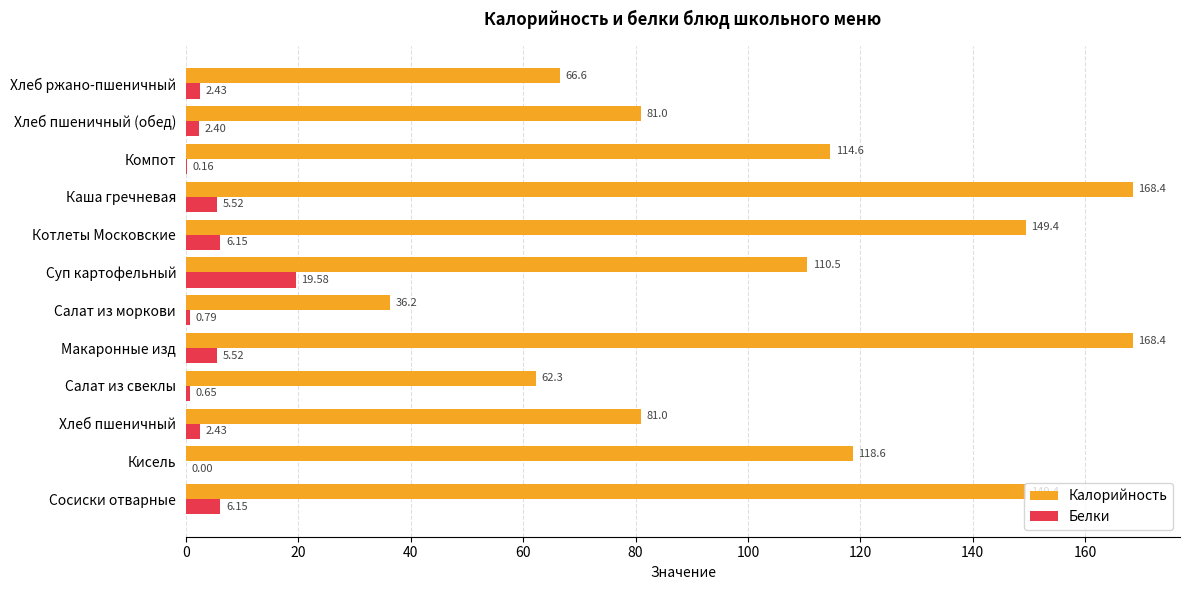

Is the value of Белки at Сосиски отварные greater than the value of Калорийность at Каша гречневая?

No